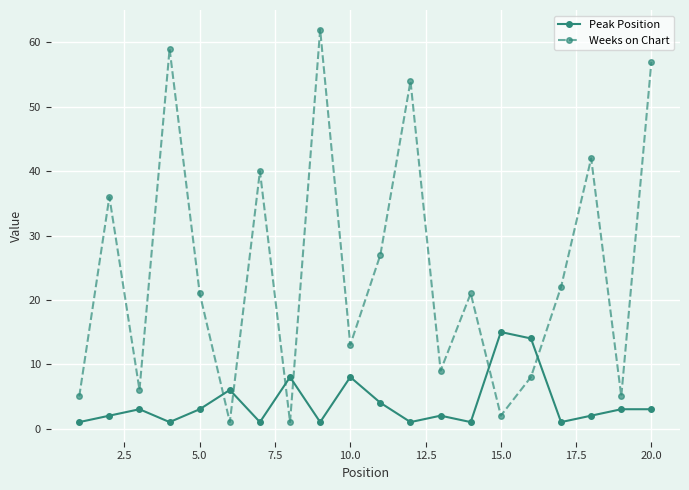

What is the sum of all Peak Position values?

80